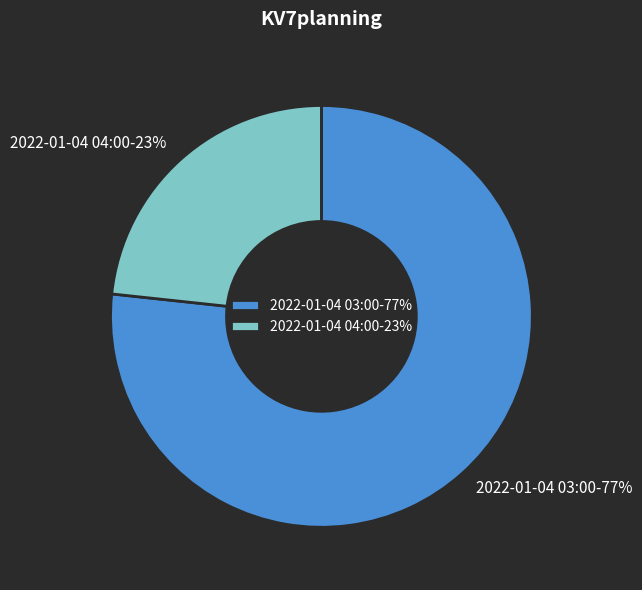

To the nearest percent, what portion does 2022-01-04 03:00 represent?

77%